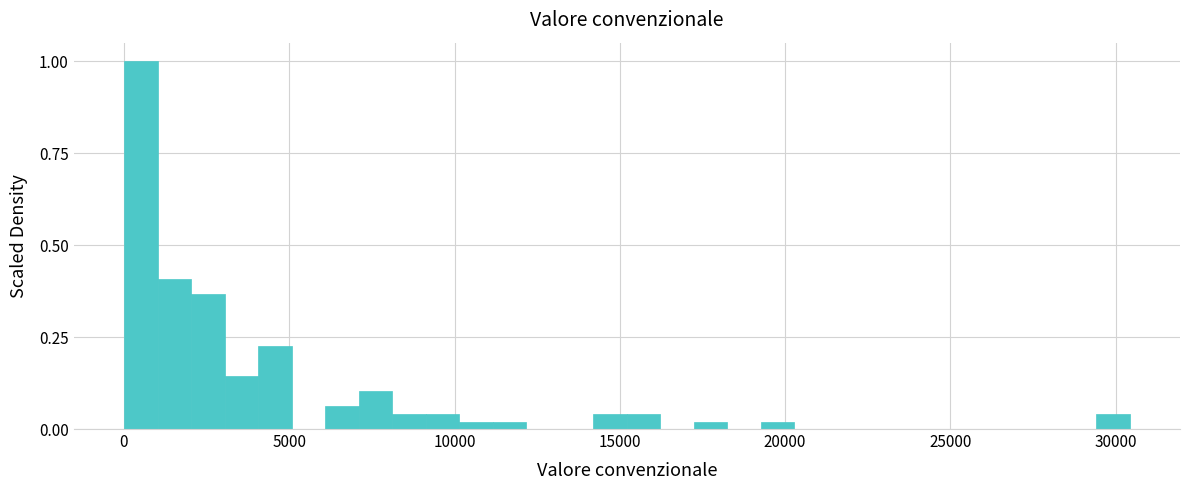

Read against the x-axis, roughly where is the centre of the tallest bar?

500